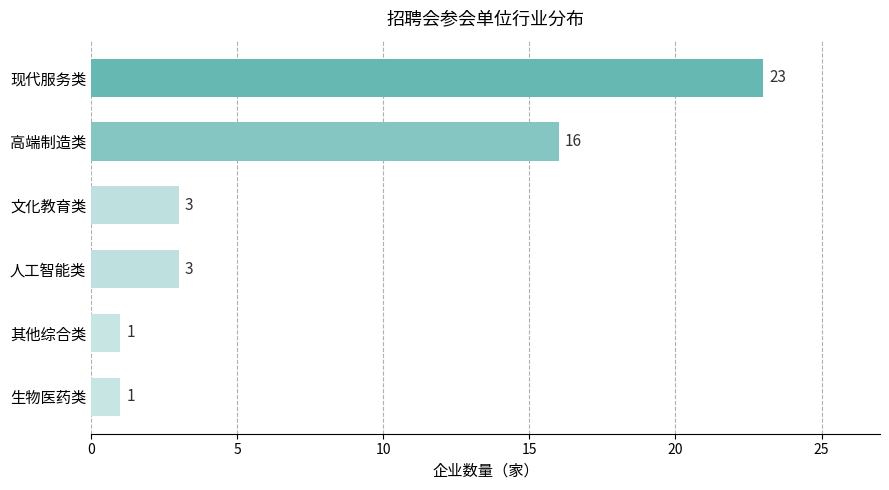

At which label is the value closest to 12?

高端制造类